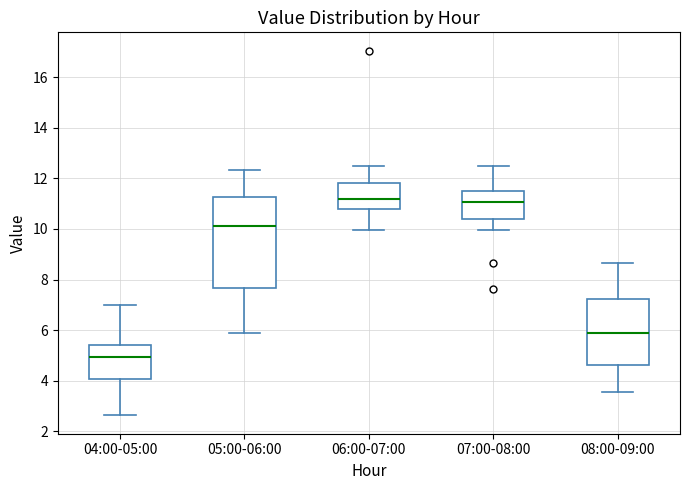

Reading left to right, read every box against the y-axis: the position of its median line, the range the box covers, and the ends of its whiskers. The values are not printed on the chart, so give them approximately, as read against the axis.

04:00-05:00: median 5.0, box 4.0 to 5.4, whiskers 2.6 to 7.0
05:00-06:00: median 10.2, box 7.6 to 11.2, whiskers 5.8 to 12.4
06:00-07:00: median 11.2, box 10.8 to 11.8, whiskers 10.0 to 12.6
07:00-08:00: median 11.0, box 10.4 to 11.6, whiskers 10.0 to 12.6
08:00-09:00: median 5.8, box 4.6 to 7.2, whiskers 3.6 to 8.6